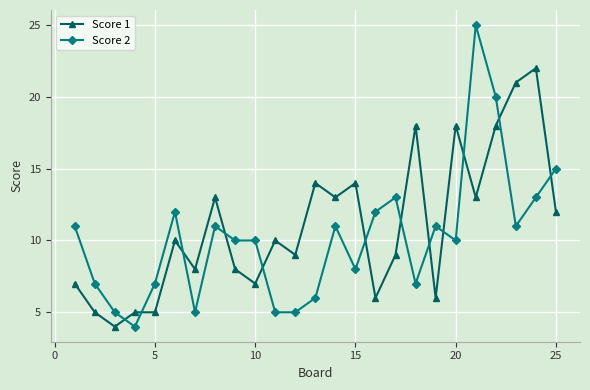

List the series in order of their peak value, lowest first.

Score 1, Score 2